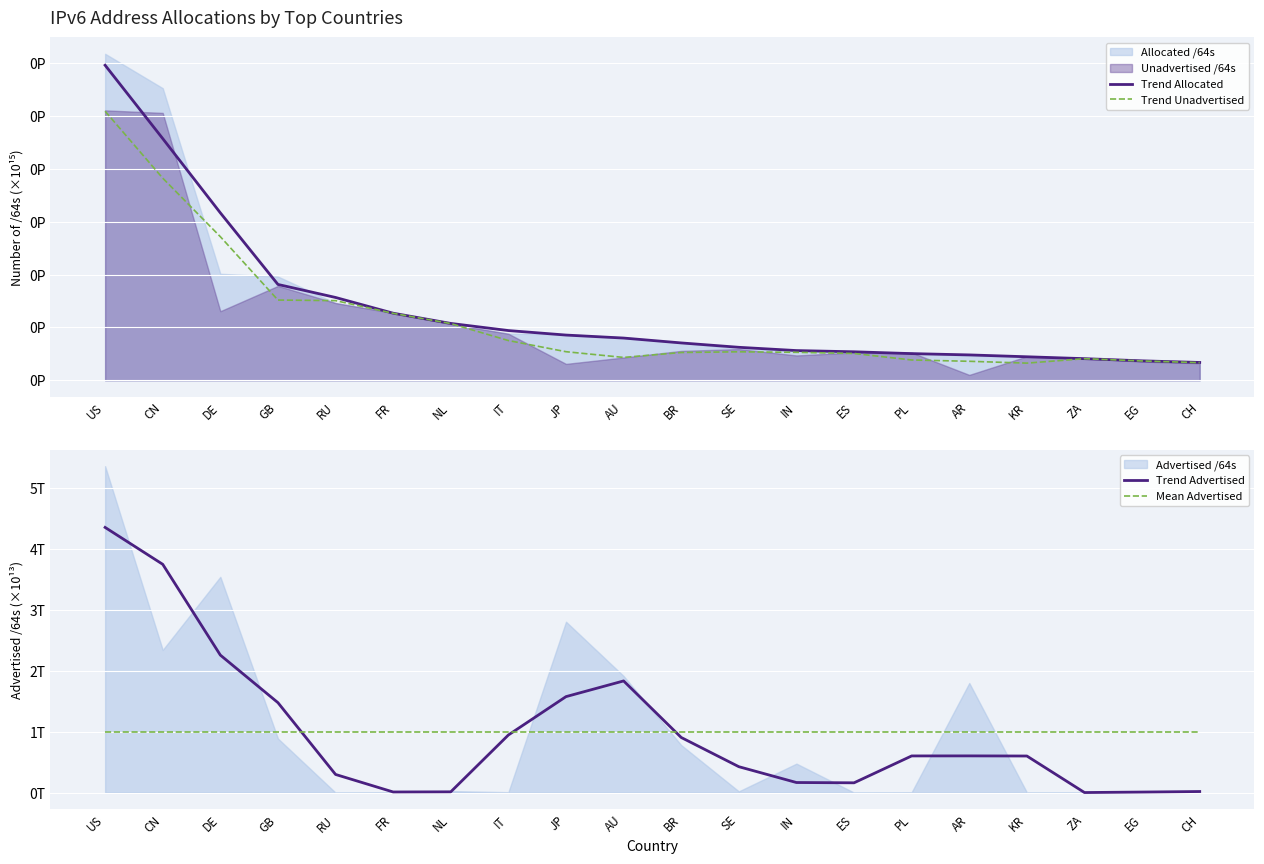

Reading left to right, what are all the values shown in this chart?

Trend Allocated: 0.3	0.2	0.2	0.1	0.1	0.1	0.1	0.0	0.0	0.0	0.0	0.0	0.0	0.0	0.0	0.0	0.0	0.0	0.0	0.0
Trend Unadvertised: 0.3	0.2	0.1	0.1	0.1	0.1	0.1	0.0	0.0	0.0	0.0	0.0	0.0	0.0	0.0	0.0	0.0	0.0	0.0	0.0
Trend Advertised: 4.4	3.7	2.3	1.5	0.3	0.0	0.0	0.9	1.6	1.8	0.9	0.4	0.2	0.2	0.6	0.6	0.6	0.0	0.0	0.0
Mean Advertised: 1.0	1.0	1.0	1.0	1.0	1.0	1.0	1.0	1.0	1.0	1.0	1.0	1.0	1.0	1.0	1.0	1.0	1.0	1.0	1.0